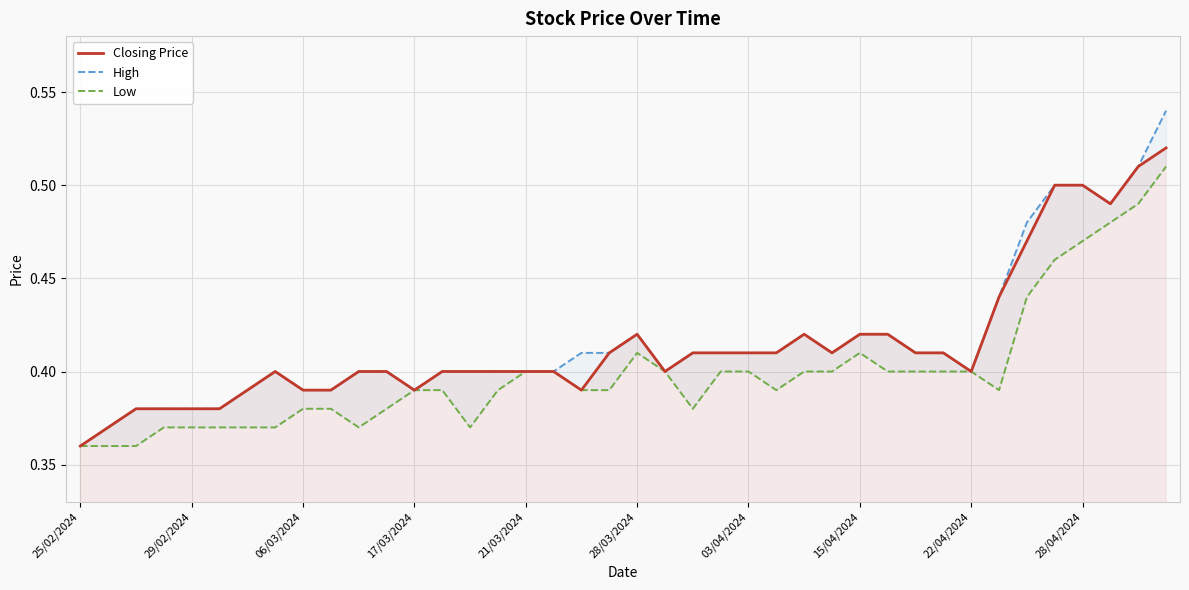

How many data points does each series have?

40